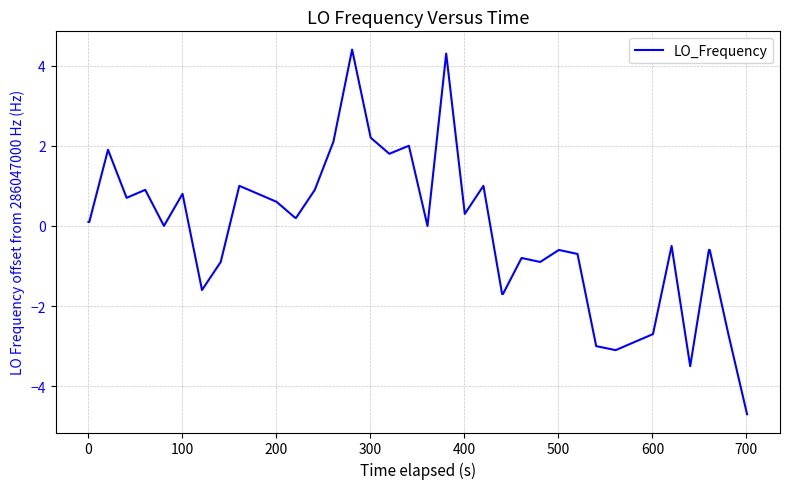

How many categories are shown in the chart?

40